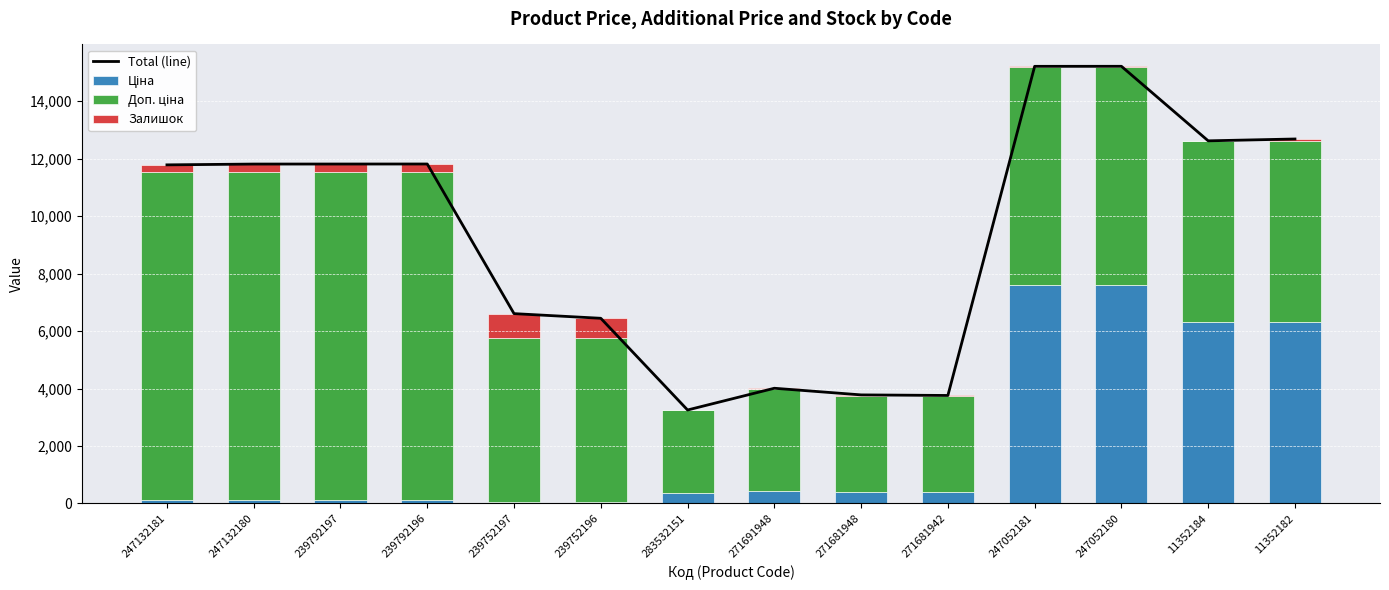

Are the bars horizontal?

No